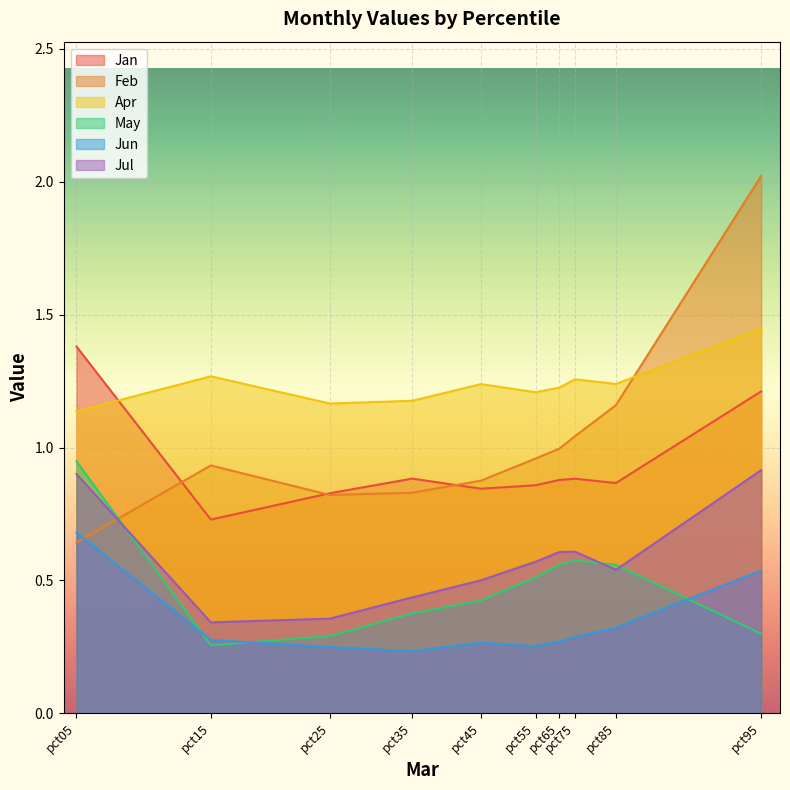

What is the sum of all Apr values?

12.4